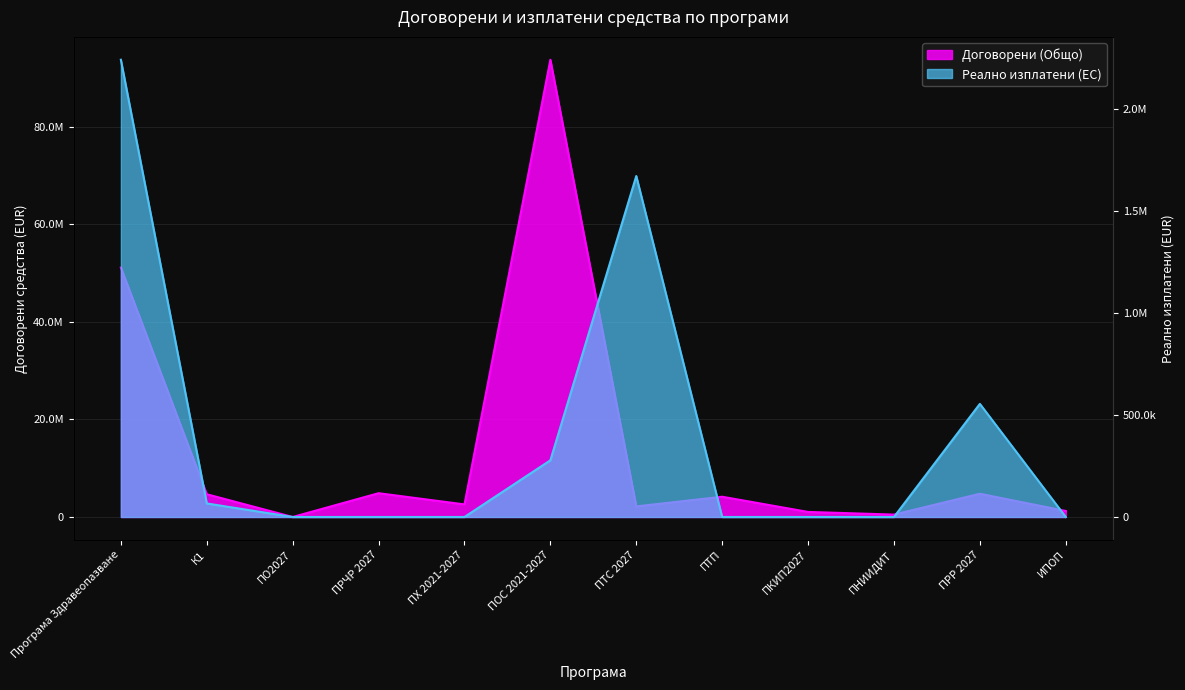

Rank the series by their average value, from lowest to highest.

Реално изплатени (ЕС), Договорени (Общо)